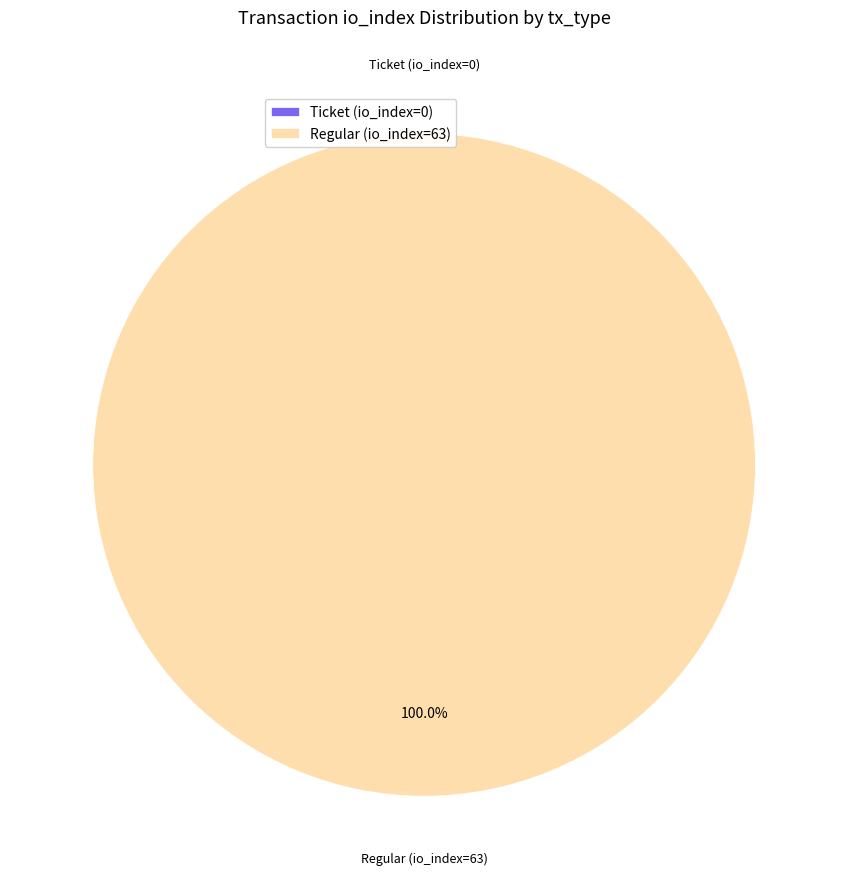

True or false: Ticket (io_index=0) accounts for 0% of the total.

True